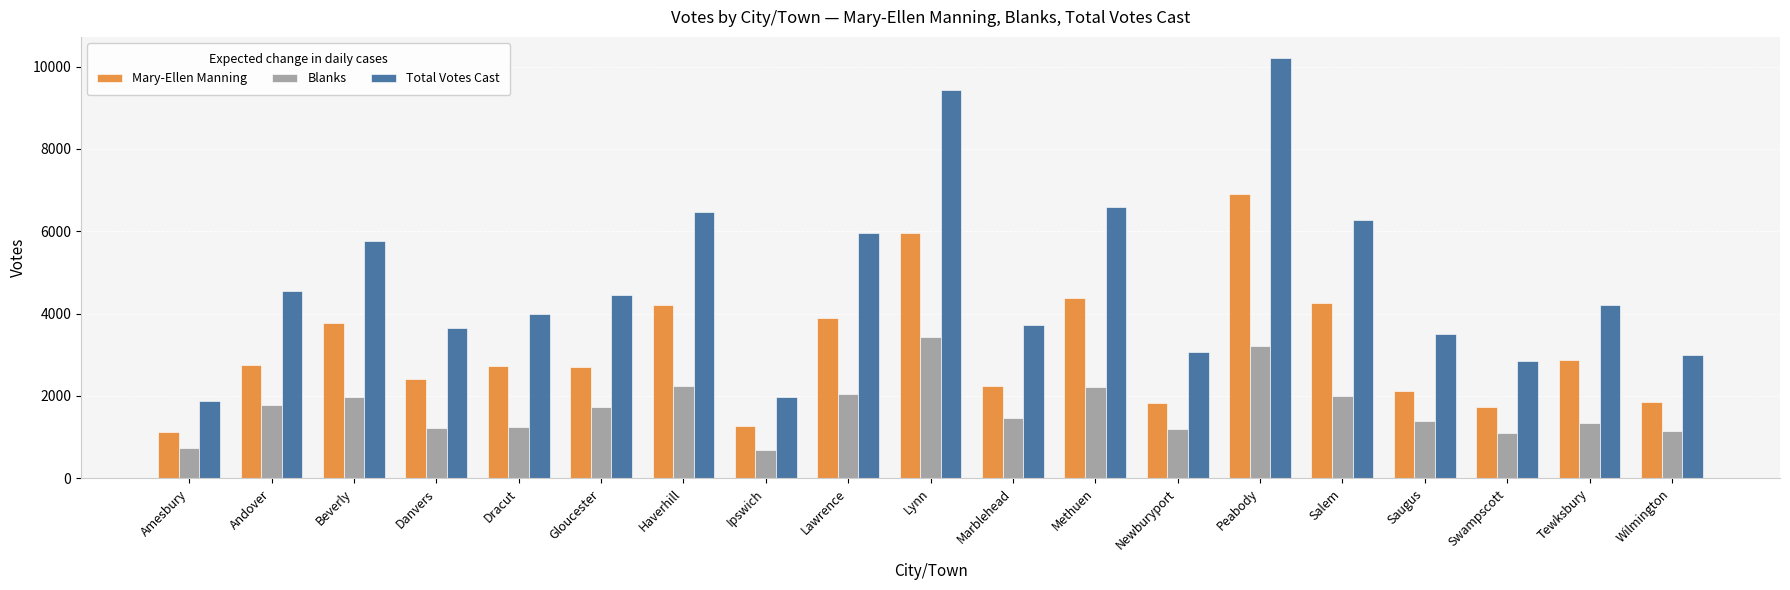

True or false: Mary-Ellen Manning has a value of 1841 at Newburyport.

True